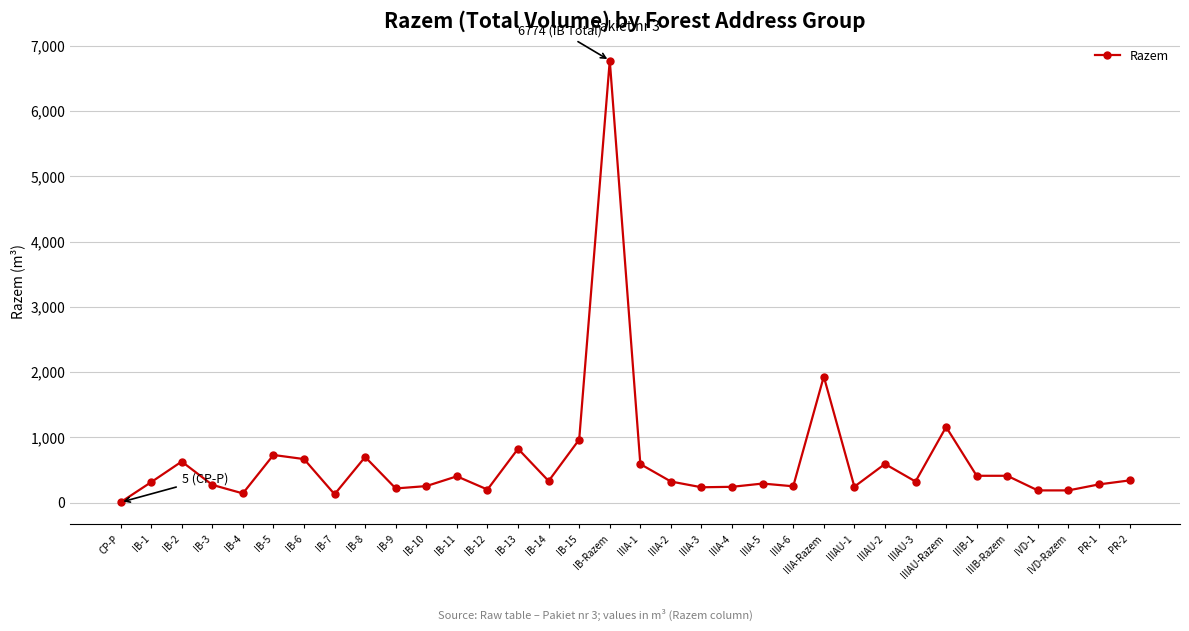

What is the minimum value shown in the chart?

5